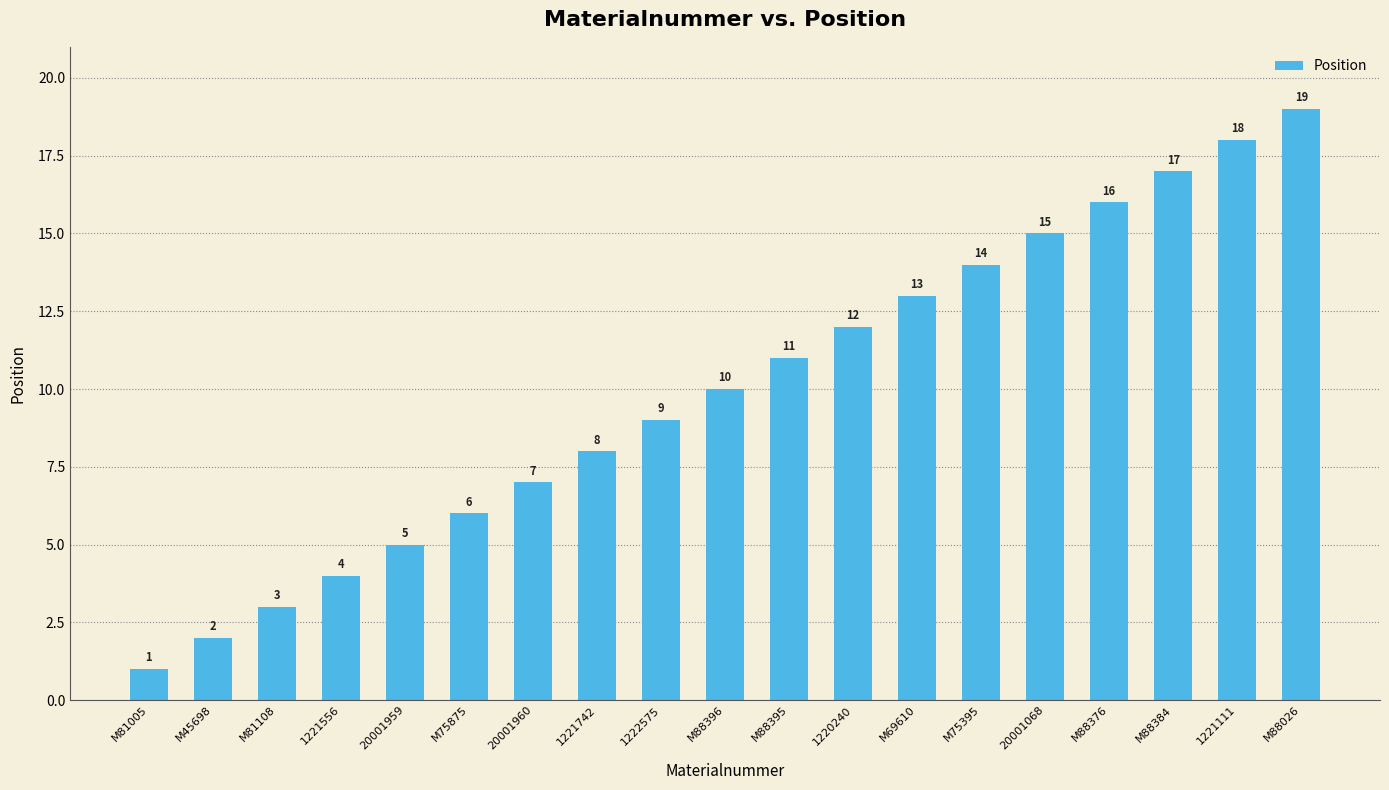

Are the bars horizontal?

No